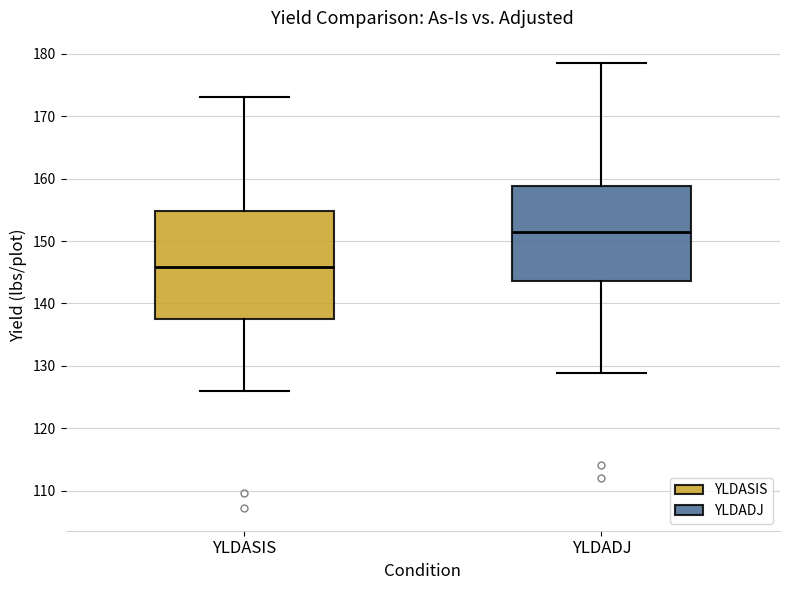

Reading left to right, transcribe this box plot: for each box, give where its median line is, the range the box spans, and where its two whiskers end, as read against the y-axis. The values are not printed on the chart, so give them approximately, as read against the axis.

YLDASIS: median 146, box 137 to 155, whiskers 126 to 173
YLDADJ: median 151, box 144 to 159, whiskers 129 to 179